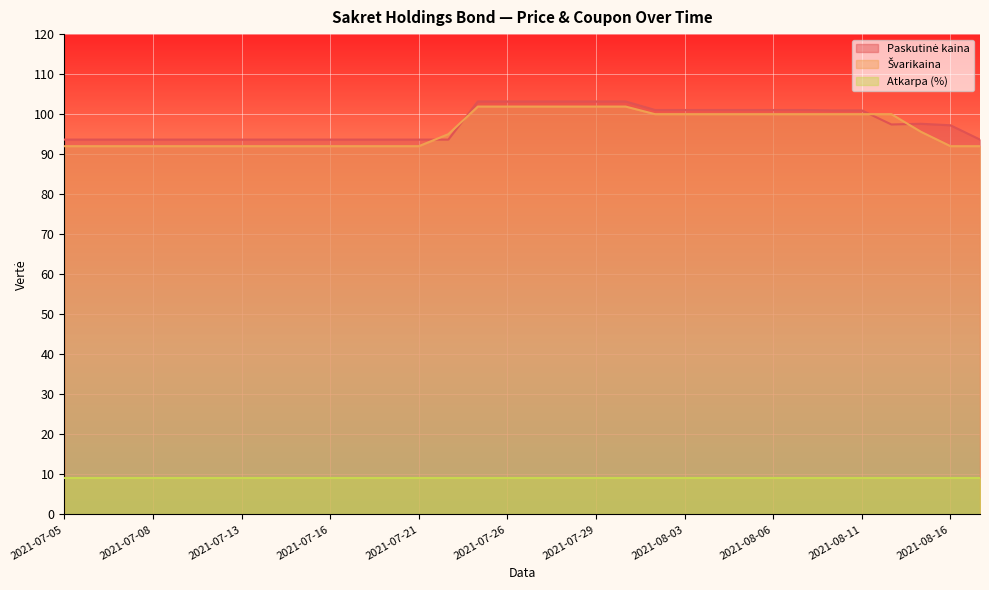

List the labels in order of Švarikaina value, smallest first.

2021-07-05, 2021-07-06, 2021-07-07, 2021-07-08, 2021-07-09, 2021-07-12, 2021-07-13, 2021-07-14, 2021-07-15, 2021-07-16, 2021-07-19, 2021-07-20, 2021-07-21, 2021-08-16, 2021-08-17, 2021-07-22, 2021-08-13, 2021-08-02, 2021-08-03, 2021-08-04, 2021-08-05, 2021-08-06, 2021-08-09, 2021-08-10, 2021-08-11, 2021-08-12, 2021-07-23, 2021-07-26, 2021-07-27, 2021-07-28, 2021-07-29, 2021-07-30